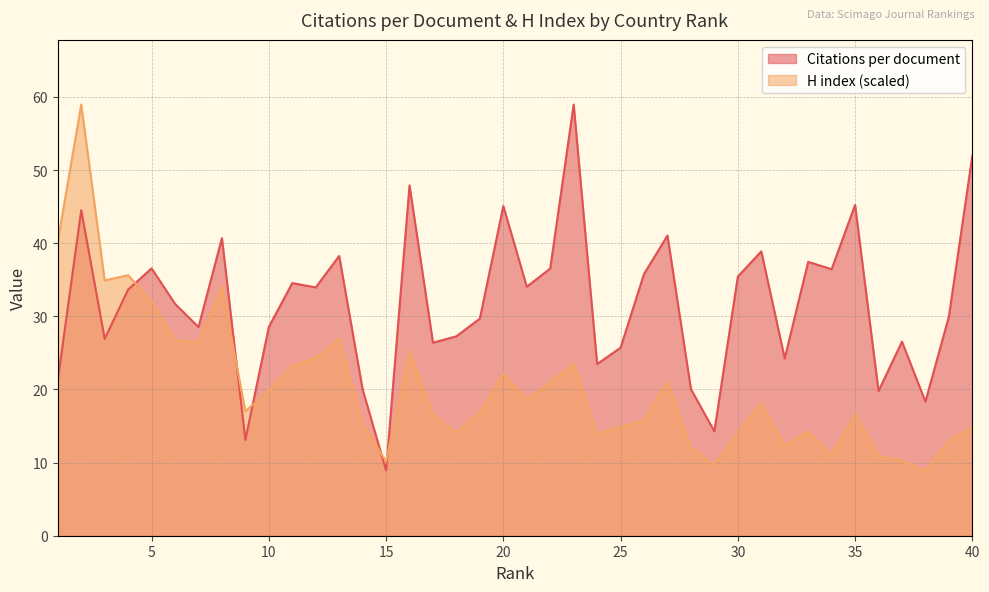

At which label does Citations per document reach its peak?

23